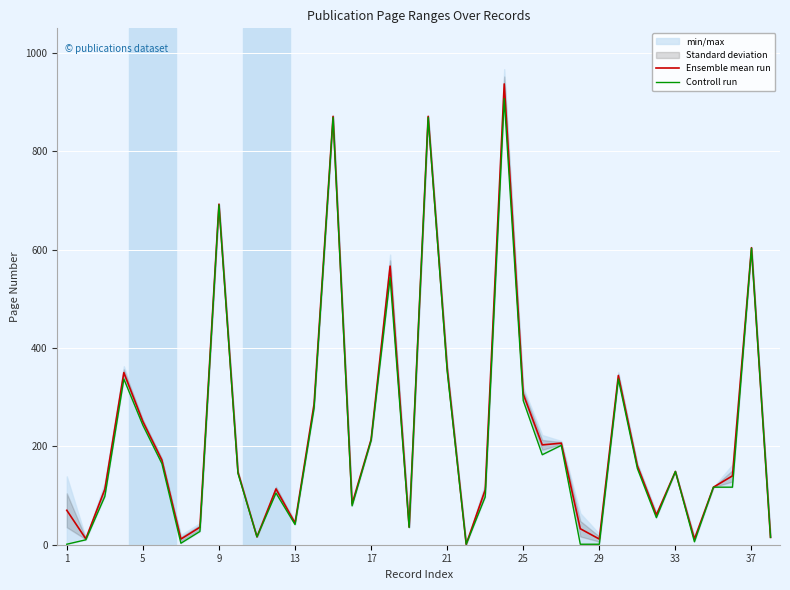

In Controll run, how many points are higher than both neighbors (excluding endpoints)?

11